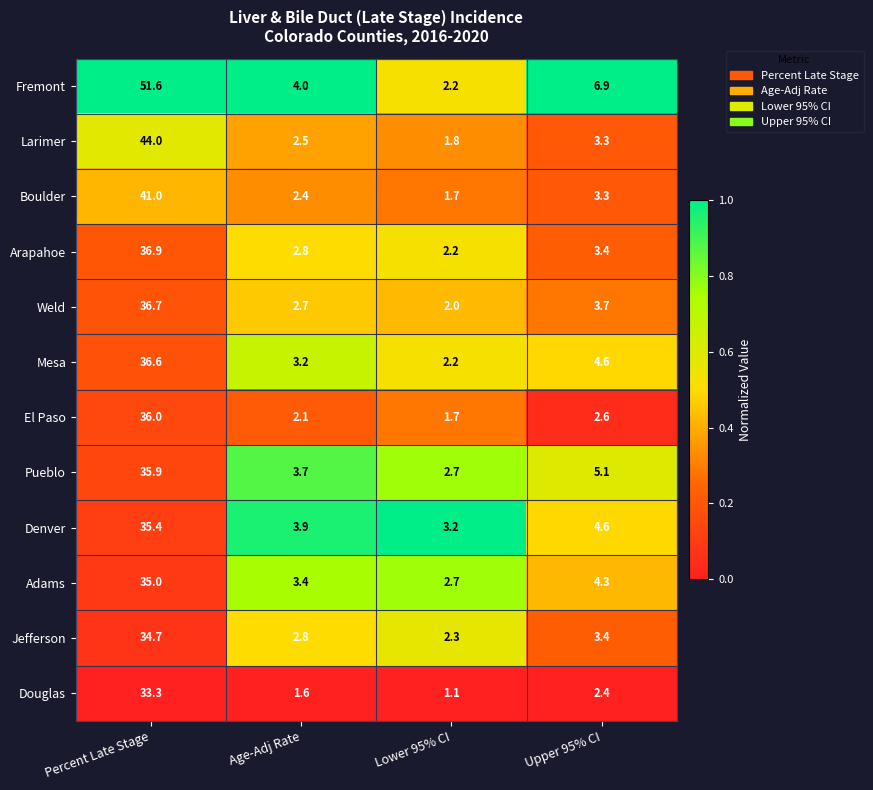

What is the spread (max minus min) of values at Age-Adj Rate?

2.4